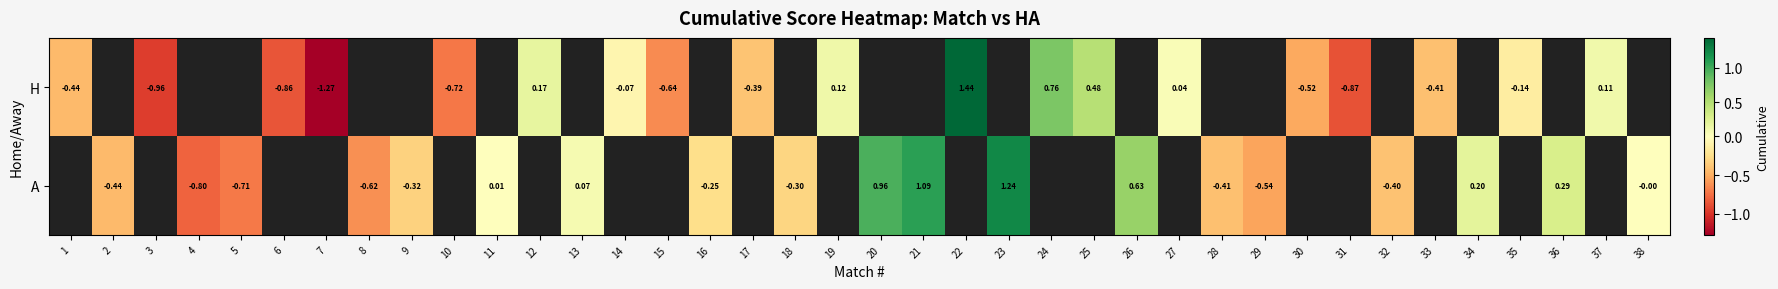

Rank the series at 3 from lowest to highest value.

H, A